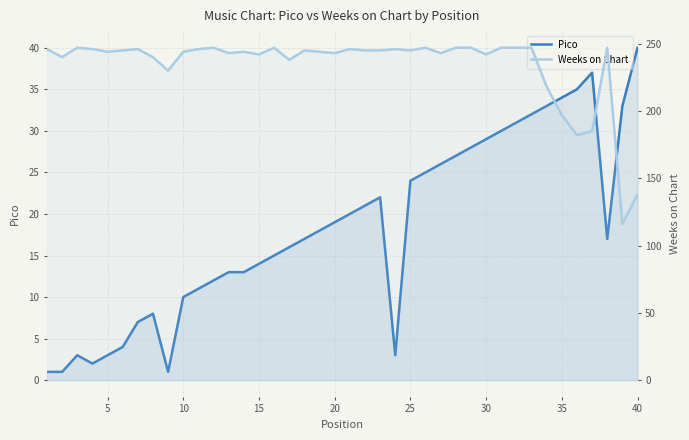

What is the smallest value displayed?

1